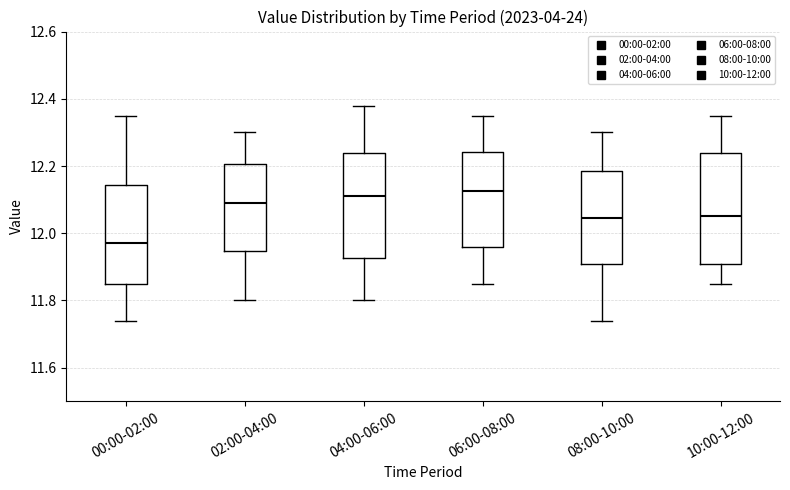

Where is the upper edge of the box for 02:00-04:00 on the y-axis? The values are not printed on the chart, so give them approximately, as read against the axis.

12.20